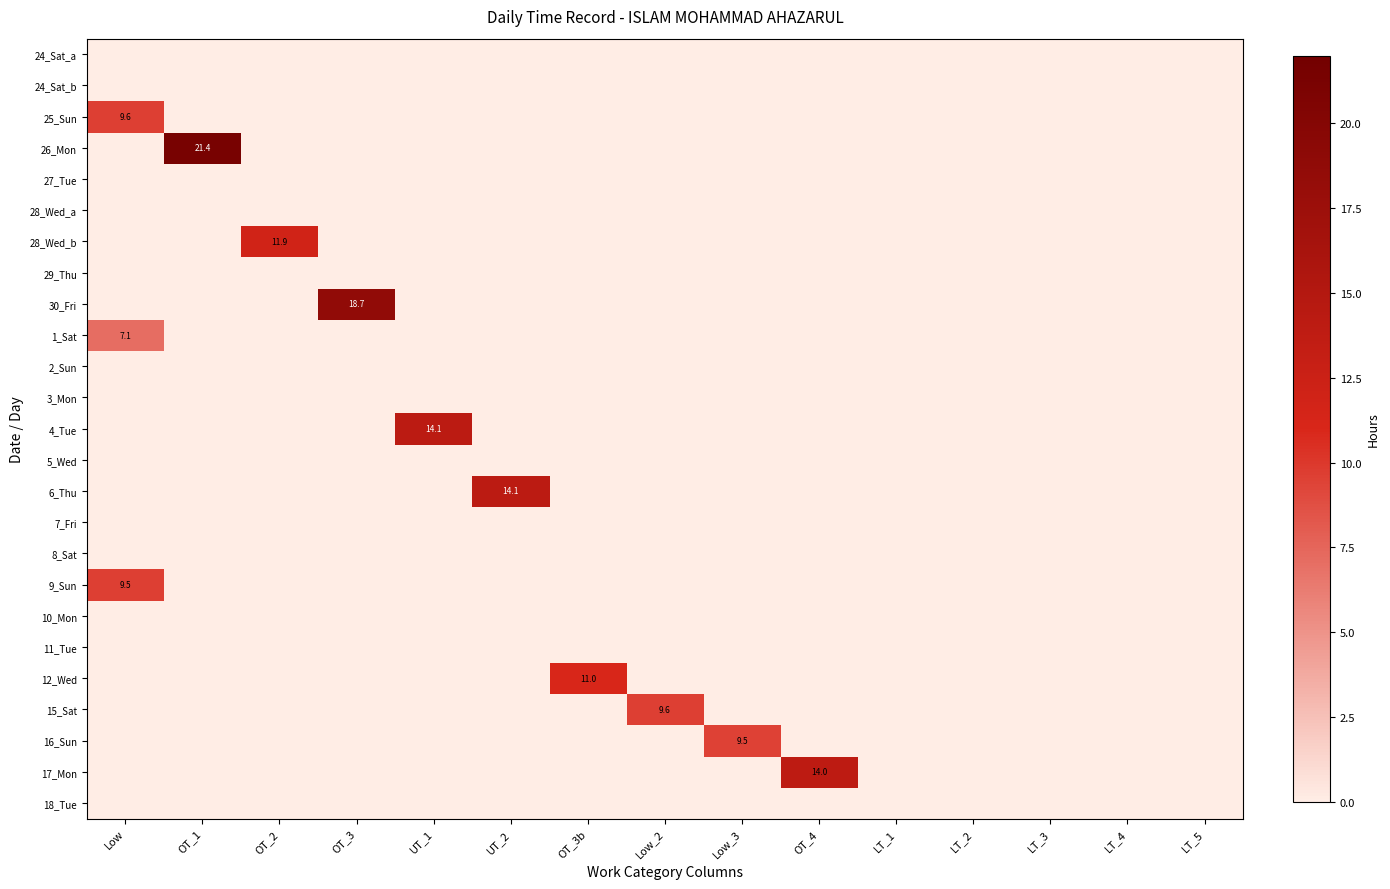

Rank the series at Low_3 from lowest to highest value.

24_Sat_a, 24_Sat_b, 25_Sun, 26_Mon, 27_Tue, 28_Wed_a, 28_Wed_b, 29_Thu, 30_Fri, 1_Sat, 2_Sun, 3_Mon, 4_Tue, 5_Wed, 6_Thu, 7_Fri, 8_Sat, 9_Sun, 10_Mon, 11_Tue, 12_Wed, 15_Sat, 17_Mon, 18_Tue, 16_Sun